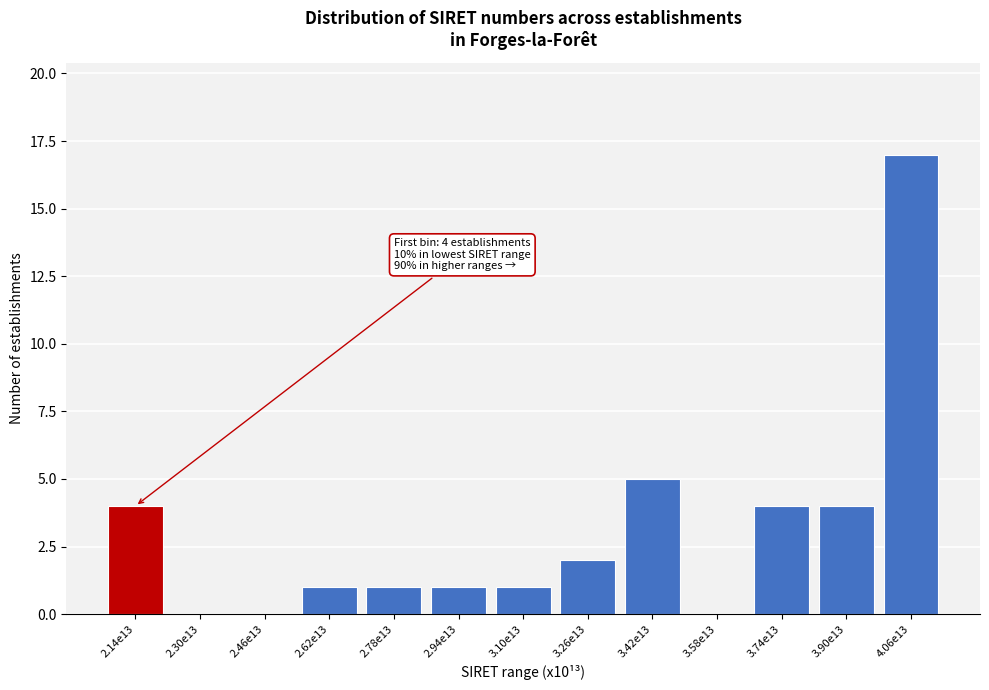

Reading left to right, extract all data points from this chart.

2.14e13=4	2.30e13=0	2.46e13=0	2.62e13=1	2.78e13=1	2.94e13=1	3.10e13=1	3.26e13=2	3.42e13=5	3.58e13=0	3.74e13=4	3.90e13=4	4.06e13=17